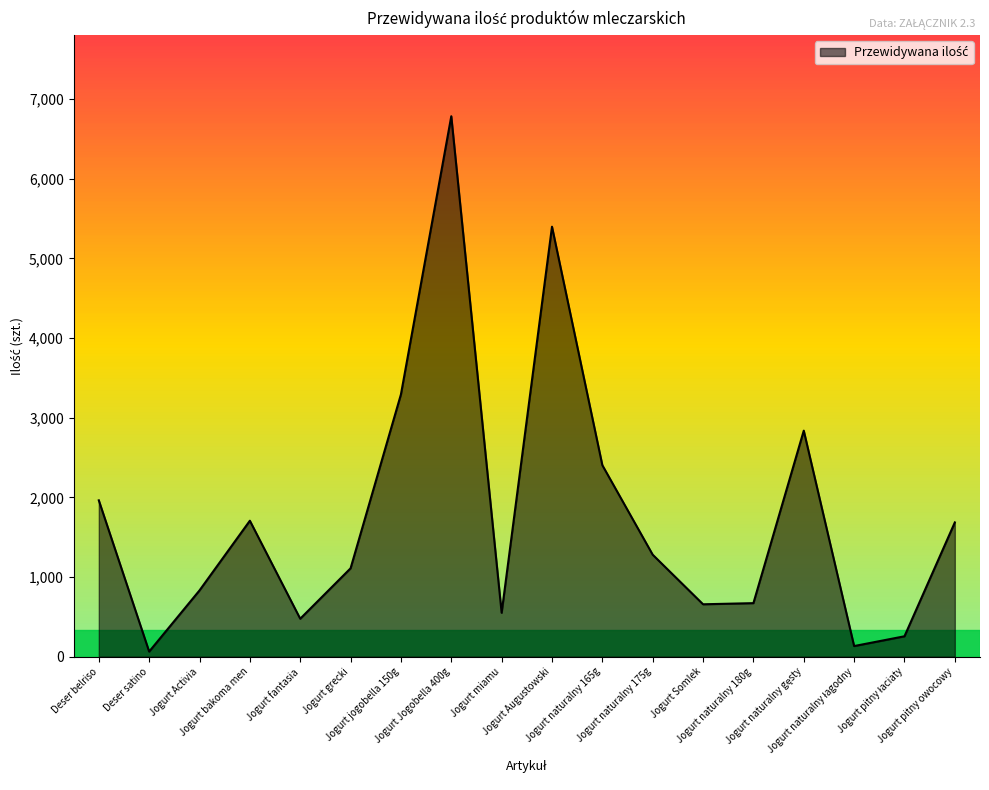

Is it true that the value at Deser belriso is 1962.7?

True